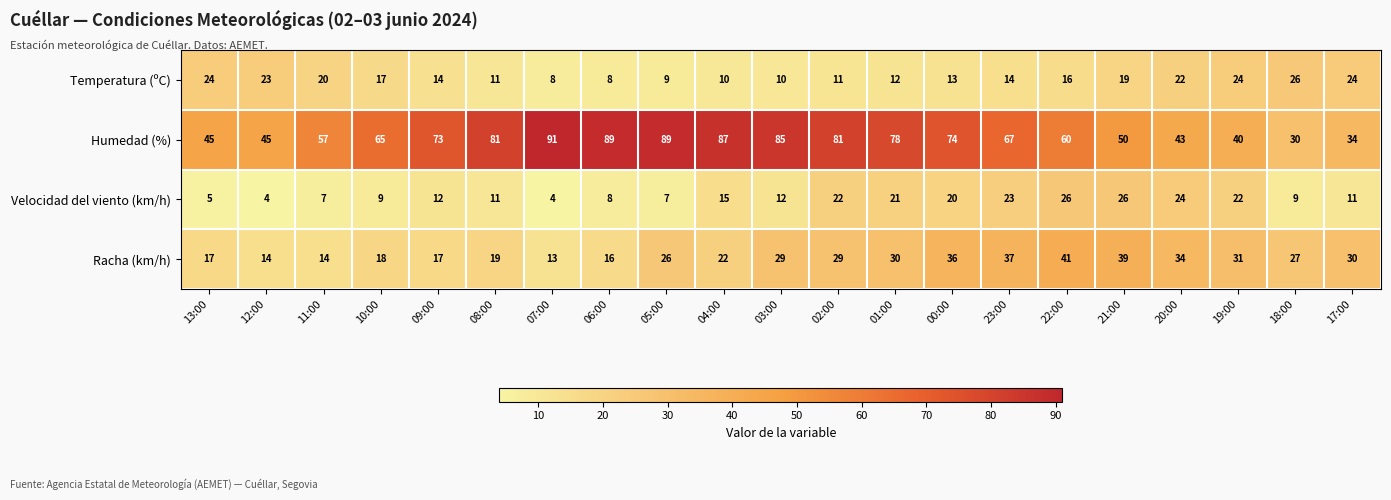

What is the difference between the second highest and minimum values in the Humedad (%) series?

59